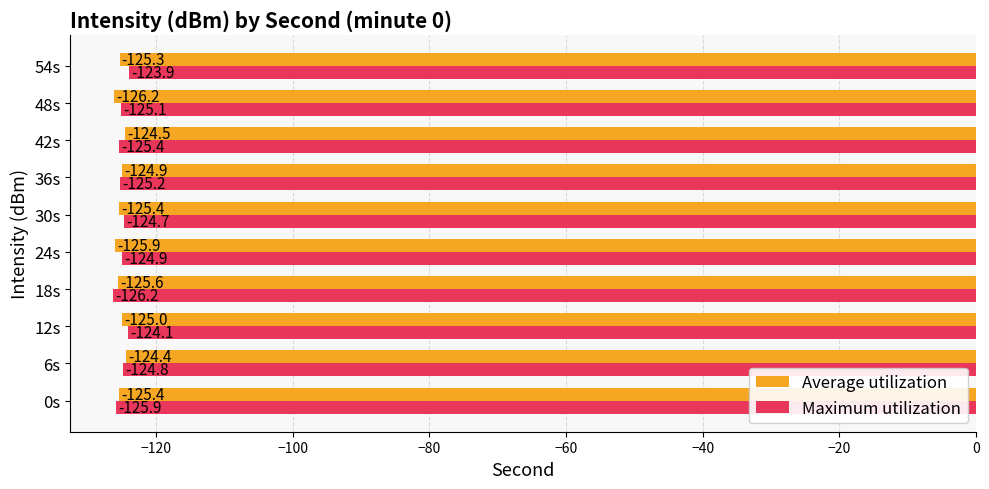

What is the sum of all Average utilization values?

-1252.6